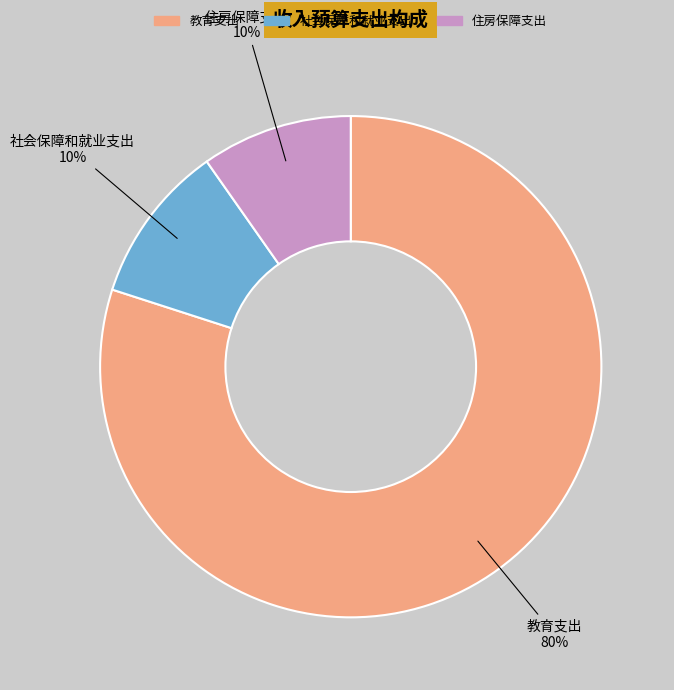

Is it true that 住房保障支出 is 1% of the pie?

False